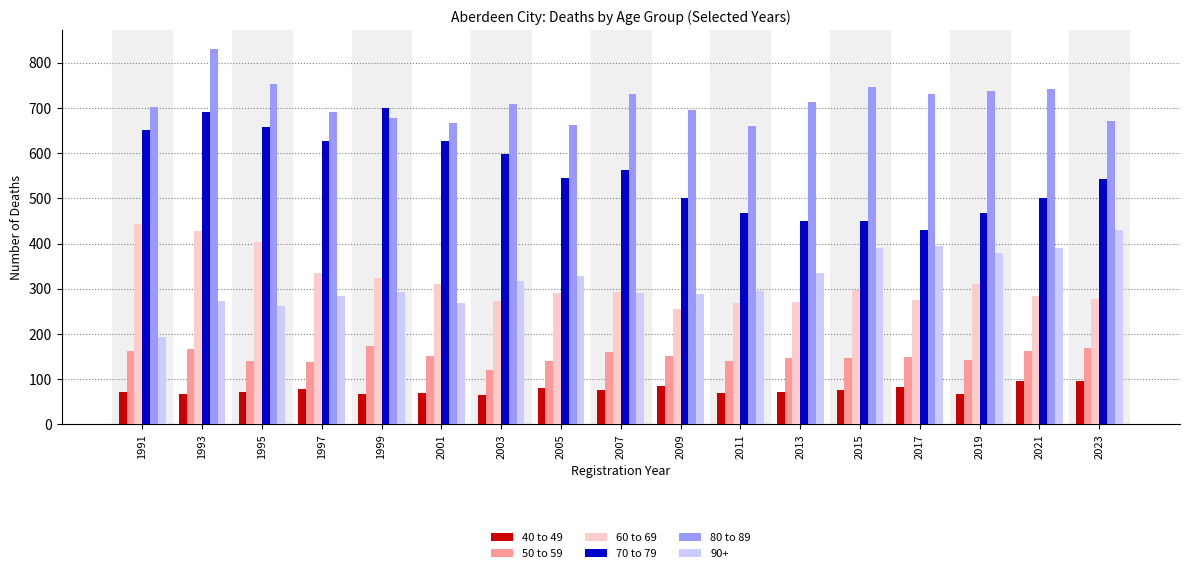

Which label corresponds to the largest value in the chart?

1993